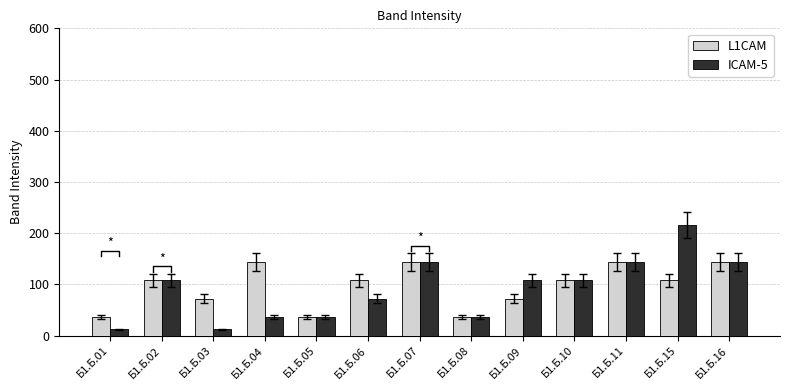

What is the sum of the L1CAM values at Б1.Б.09 and Б1.Б.10?

180